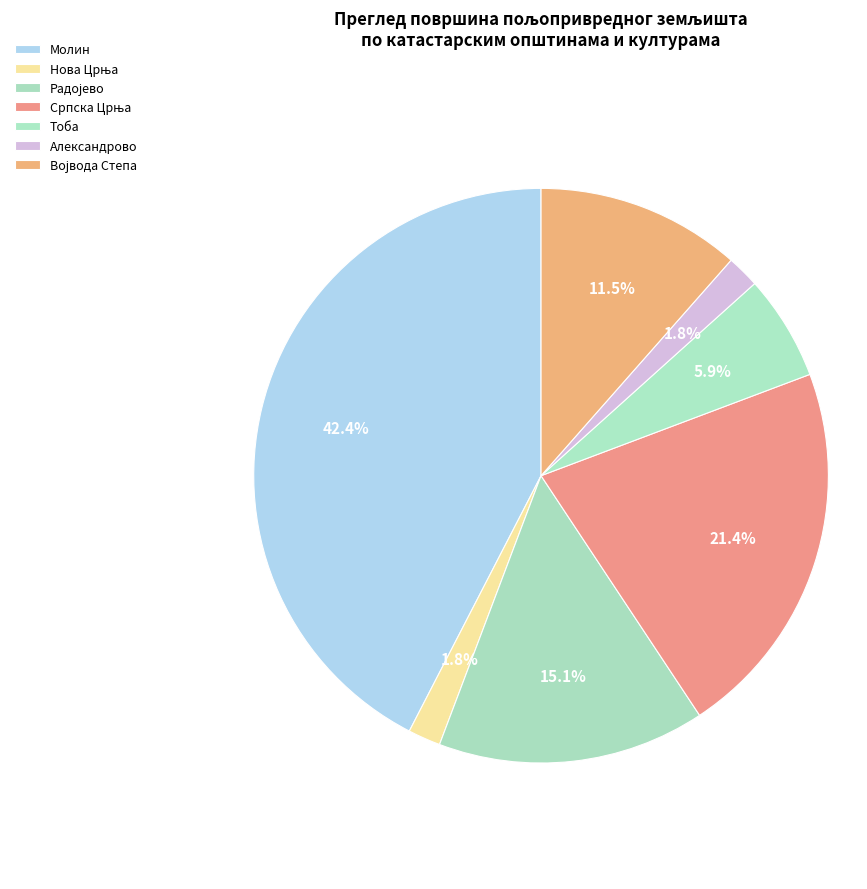

To the nearest percent, what is the difference between the Молин and Српска Црња slice percentages?

21%